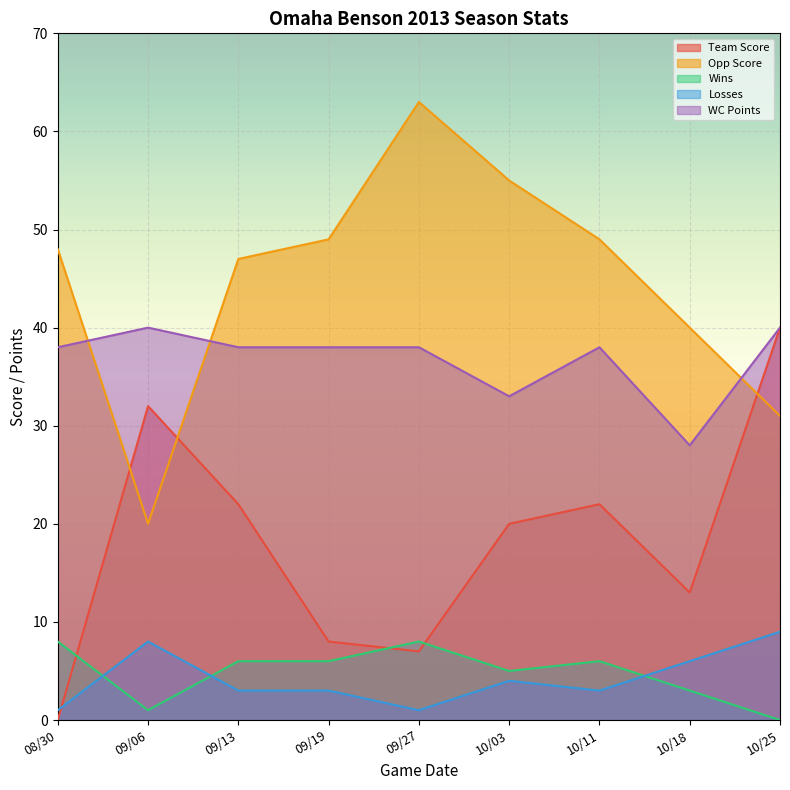

Is the value of Wins at 10/18 greater than the value of Opp Score at 09/27?

No